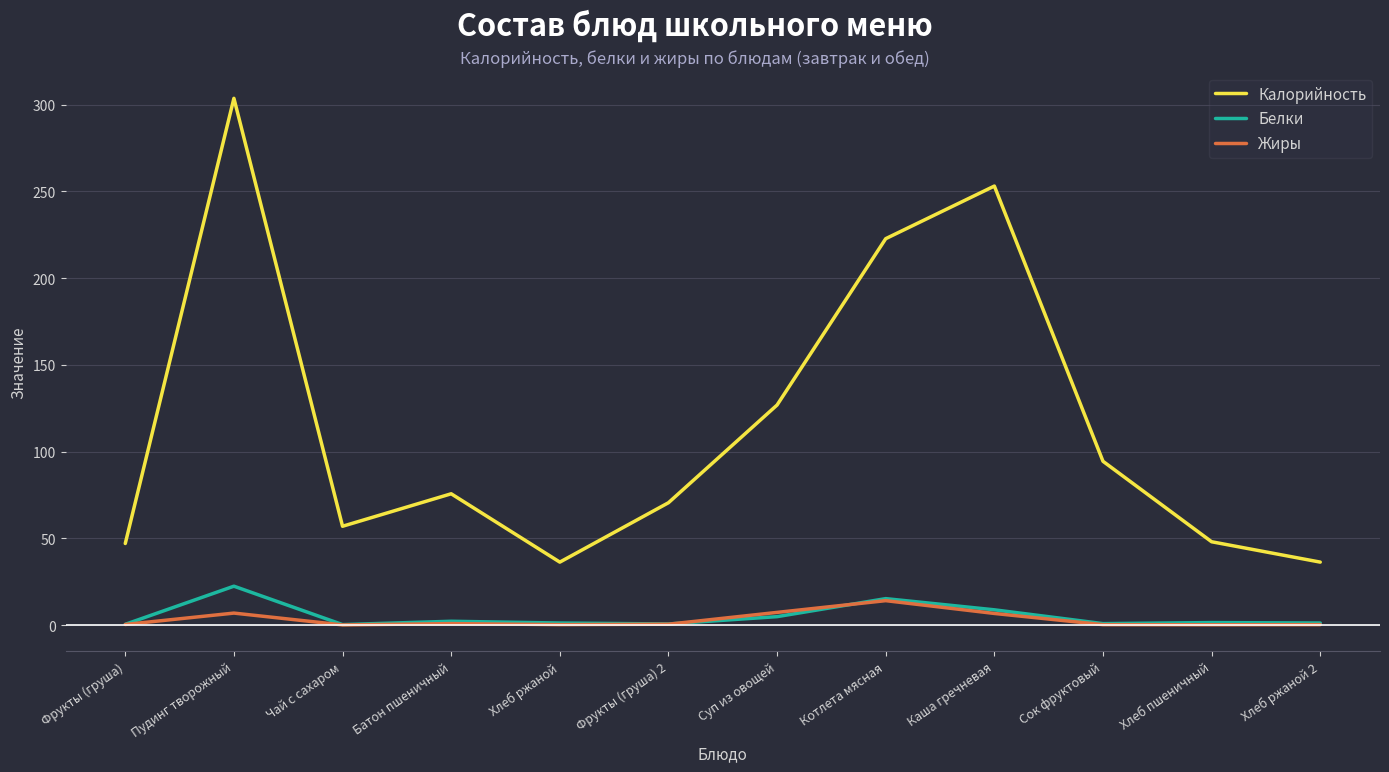

True or false: Белки and Калорийность intersect in this chart.

False